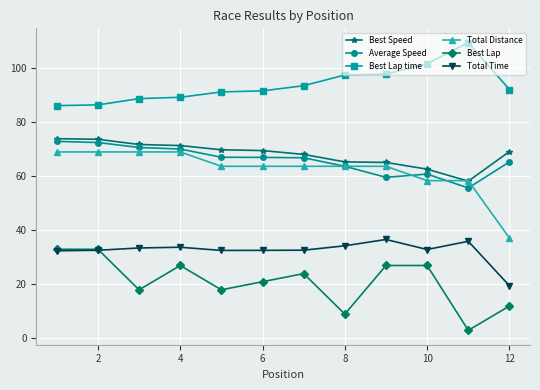

True or false: Total Distance and Best Lap intersect in this chart.

False